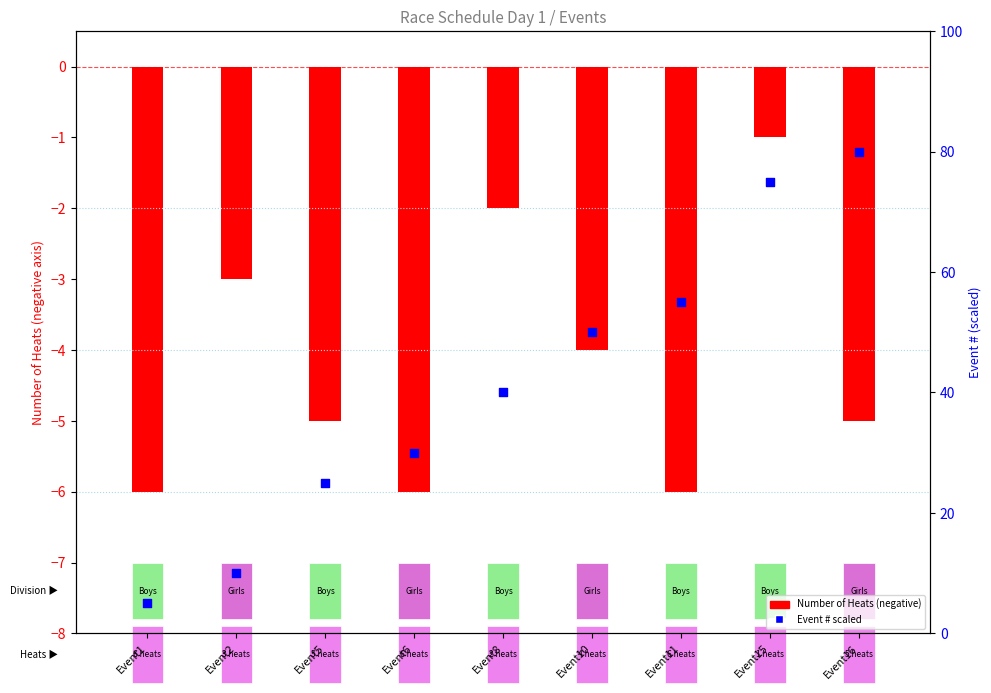

At how many categories does at least one series exceed 8?

8